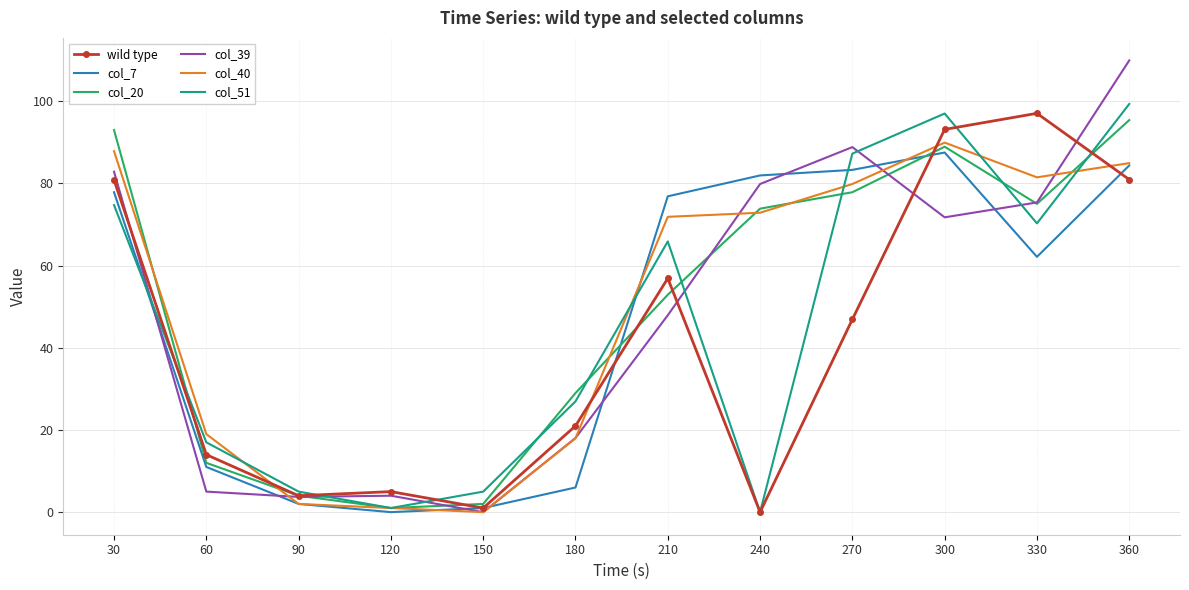

At how many categories does at least one series exceed 11?

9